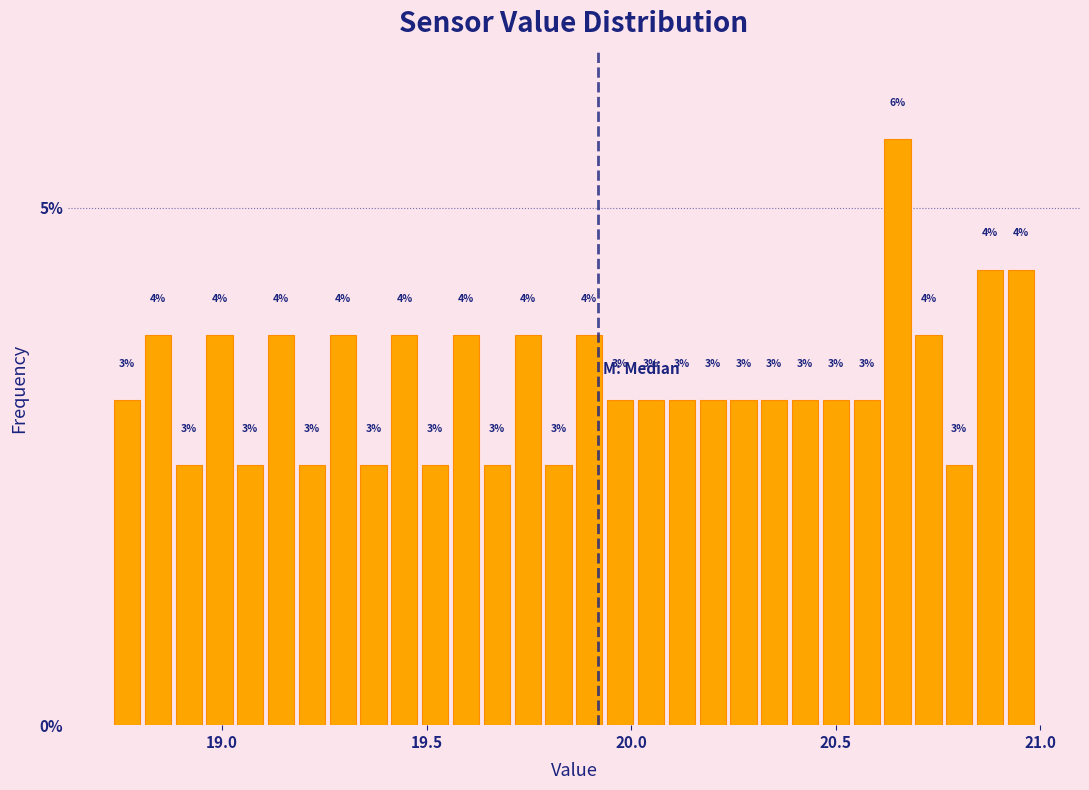

Around what value on the x-axis is the tallest bar? Give the approximate position of its centre, as read against the axis.

20.65